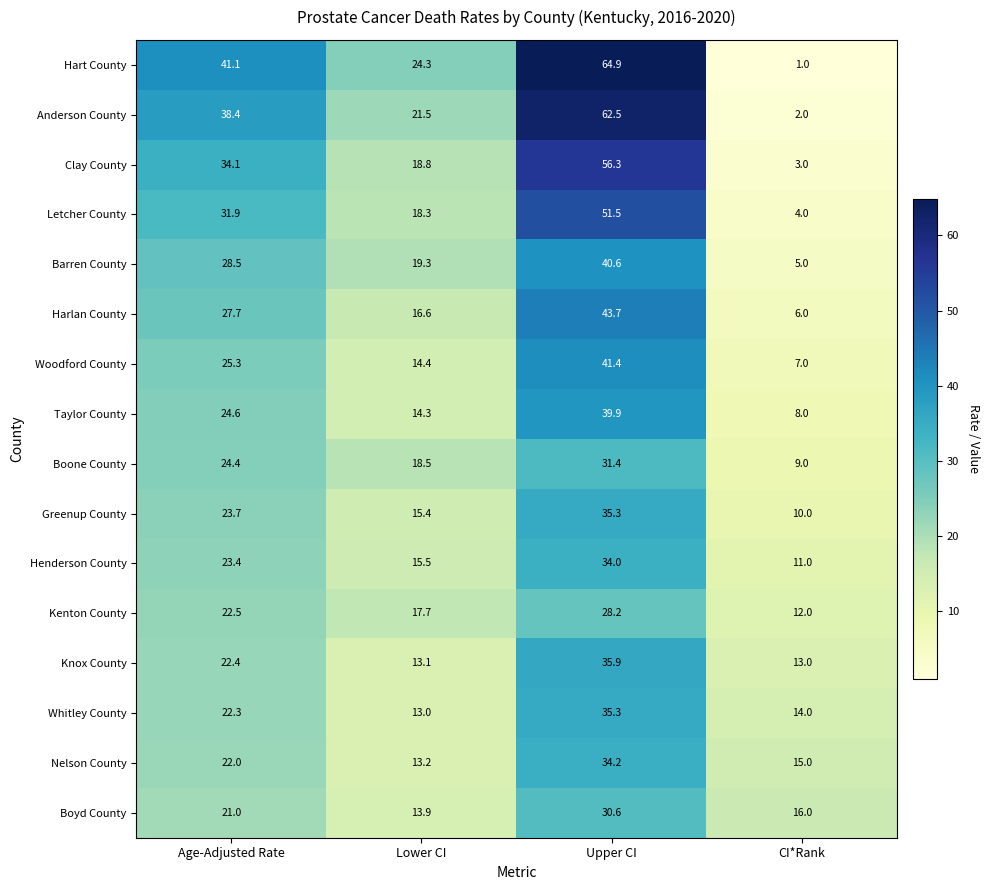

Rank the categories by Harlan County value from lowest to highest.

CI*Rank, Lower CI, Age-Adjusted Rate, Upper CI